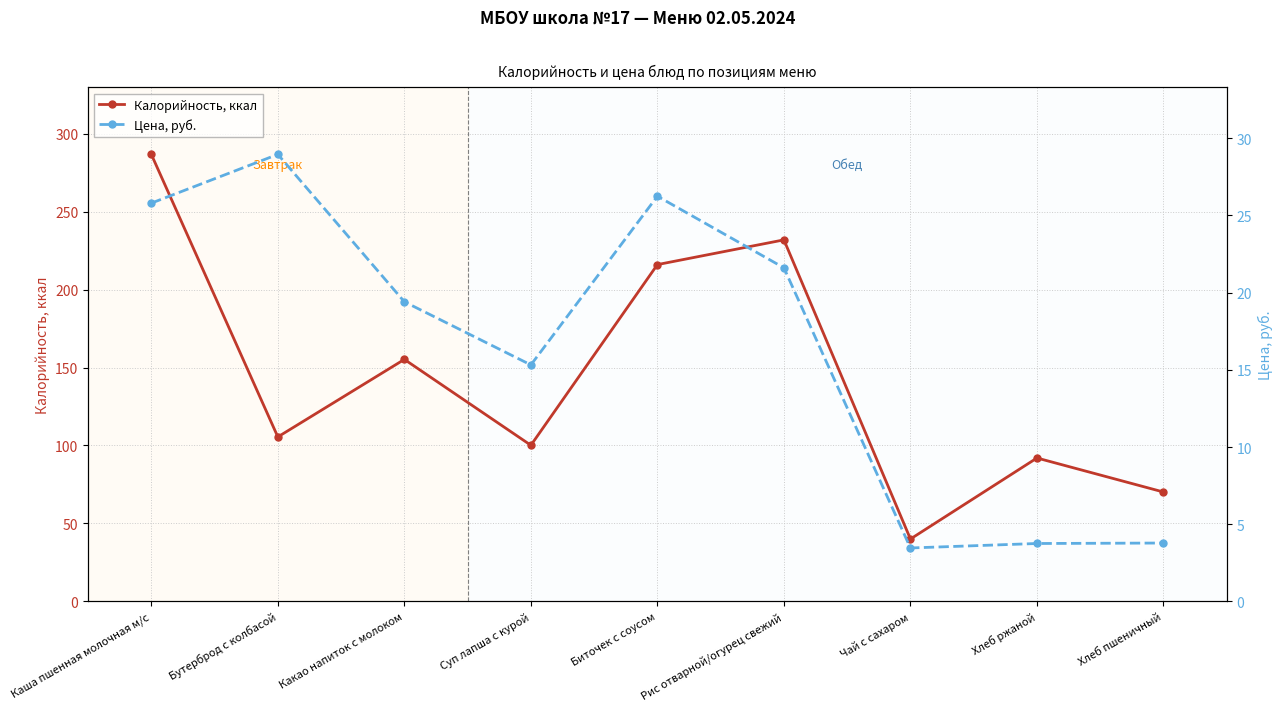

True or false: Калорийность, ккал and Цена, руб. cross at least once.

False